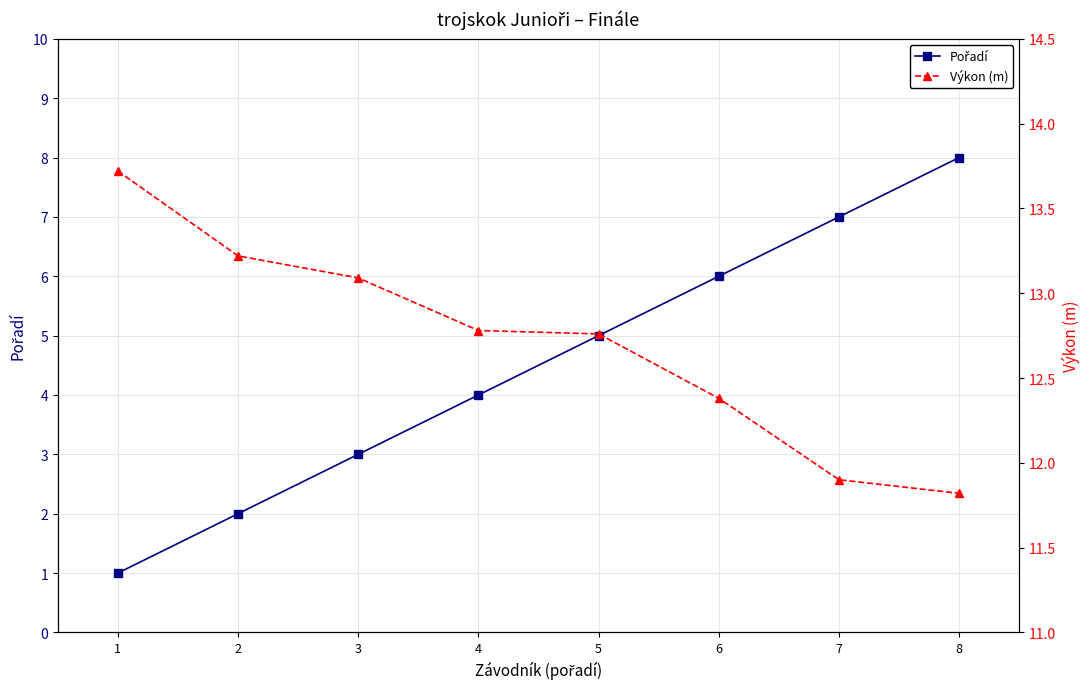

List the series in order of their peak value, lowest first.

Pořadí, Výkon (m)